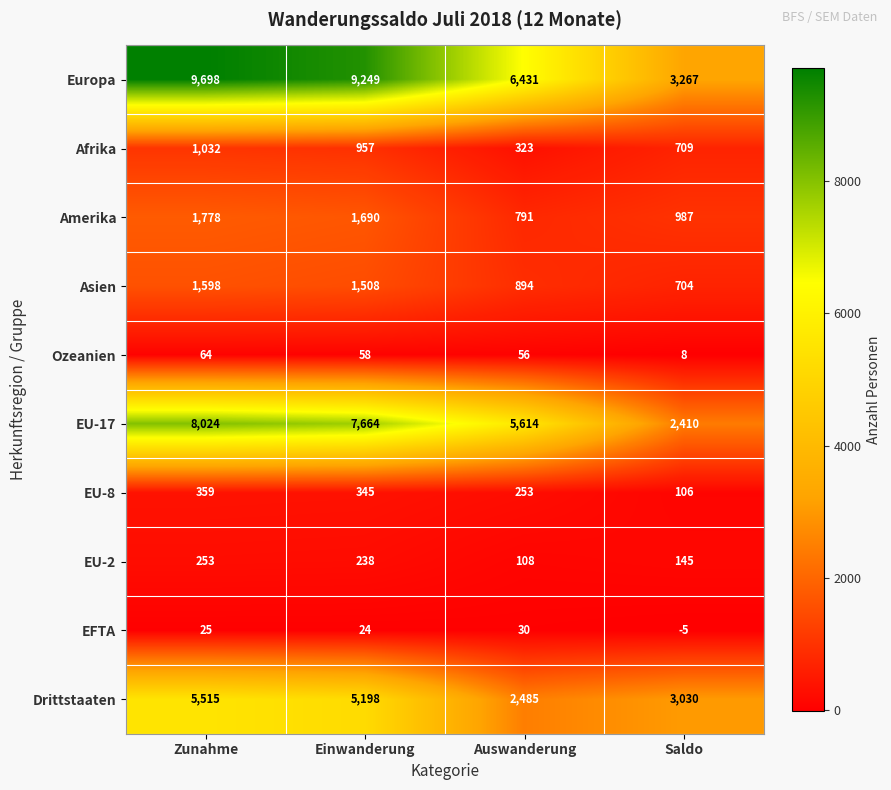

At which label does Afrika reach its minimum?

Auswanderung